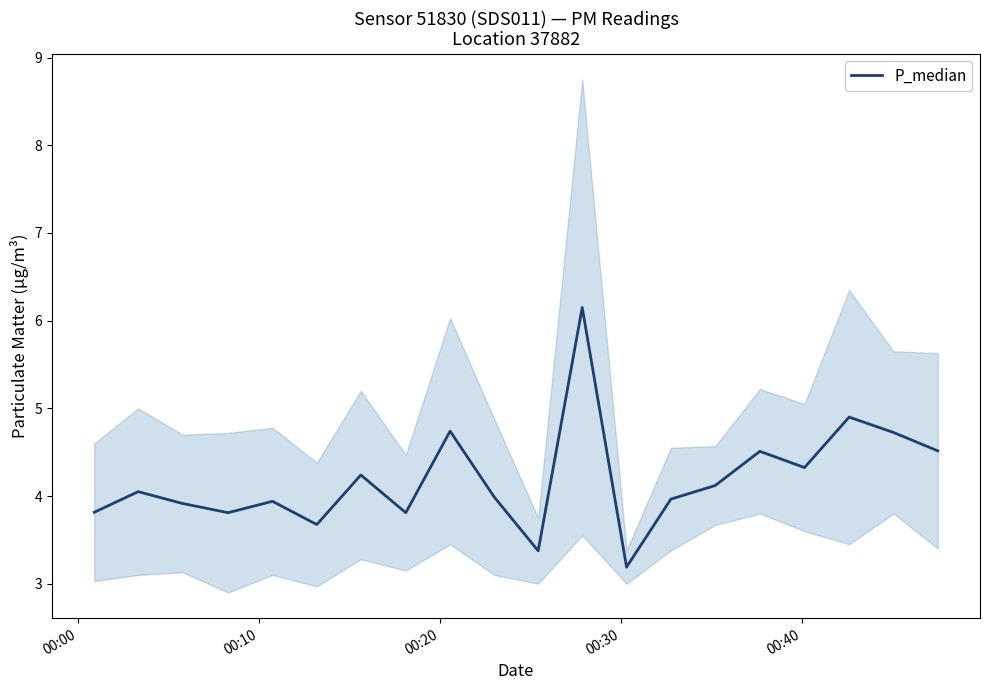

What is the difference between the maximum and minimum values?

3.0